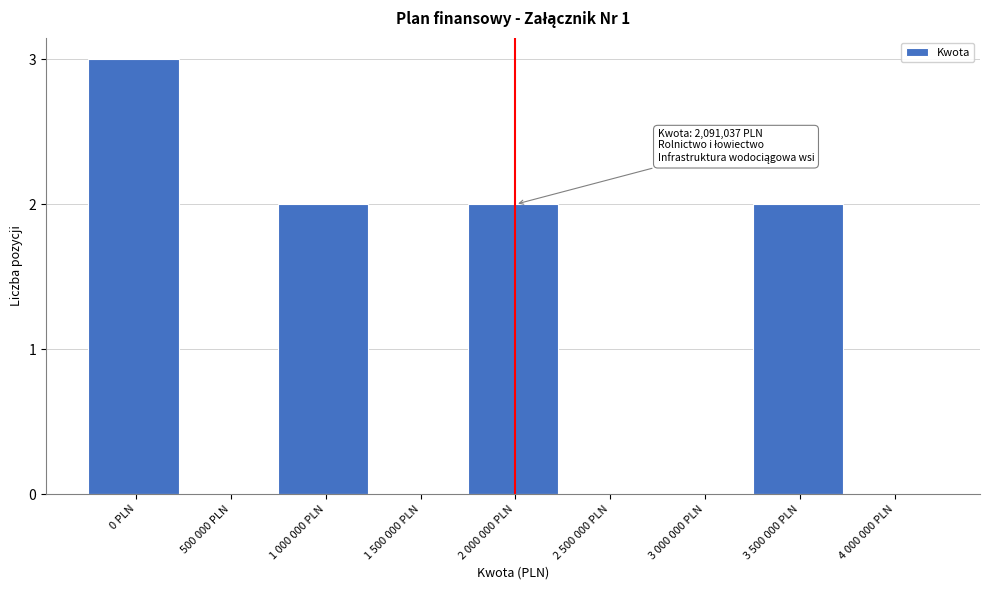

Reading right to left, transcribe all the data shown in this chart.

4 000 000 PLN=0	3 500 000 PLN=2	3 000 000 PLN=0	2 500 000 PLN=0	2 000 000 PLN=2	1 500 000 PLN=0	1 000 000 PLN=2	500 000 PLN=0	0 PLN=3